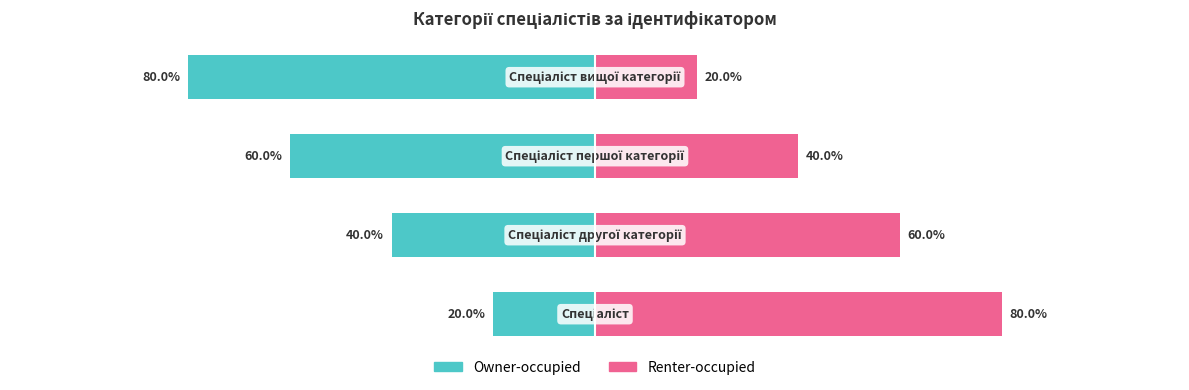

True or false: Owner-occupied has a value of -33 at 0.

False